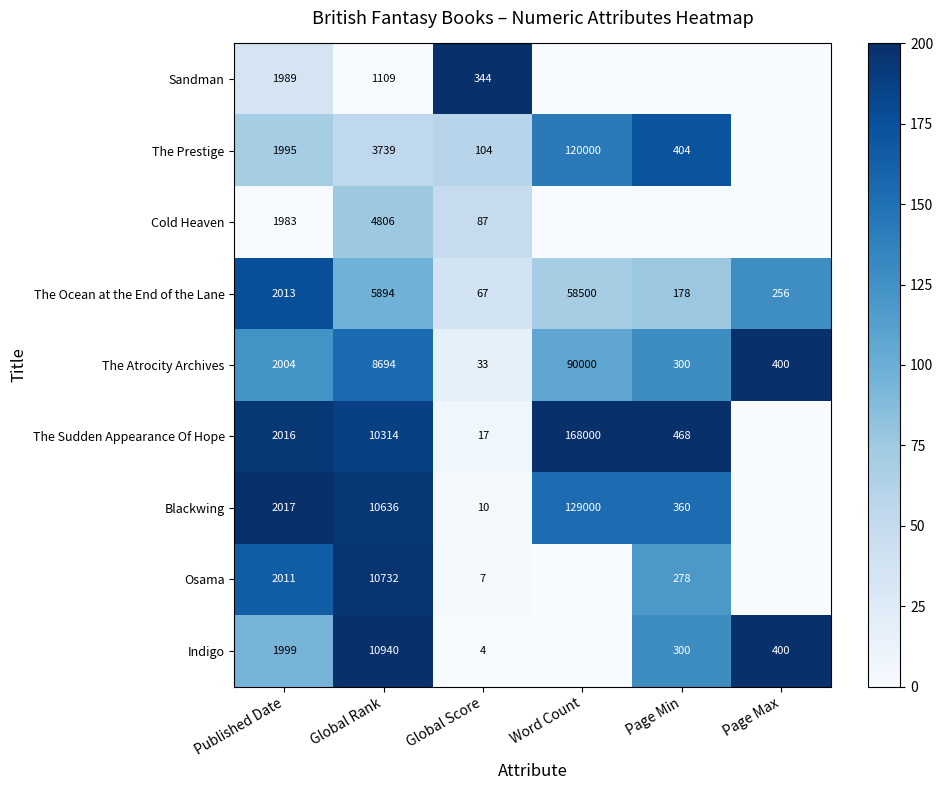

What is the difference between the Indigo values at Global Score and Global Rank?

10936